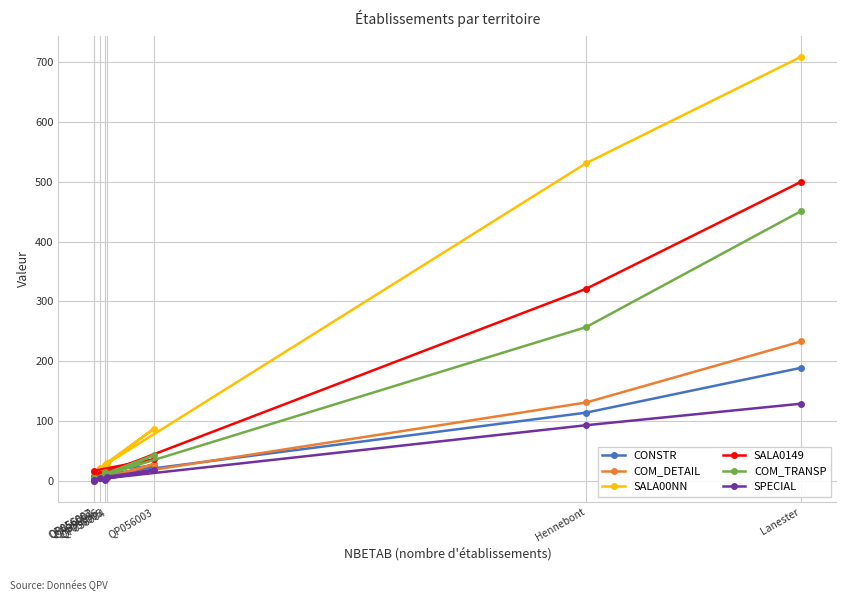

True or false: SALA00NN and SPECIAL cross at least once.

False